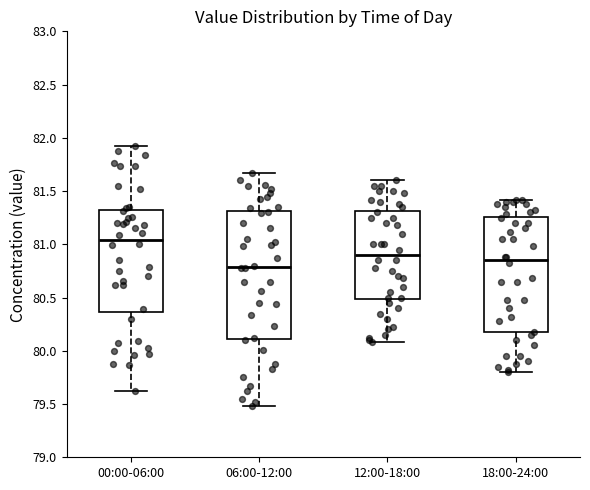

Where does the lower whisker of the box for 00:00-06:00 end on the y-axis? The values are not printed on the chart, so give them approximately, as read against the axis.

79.60